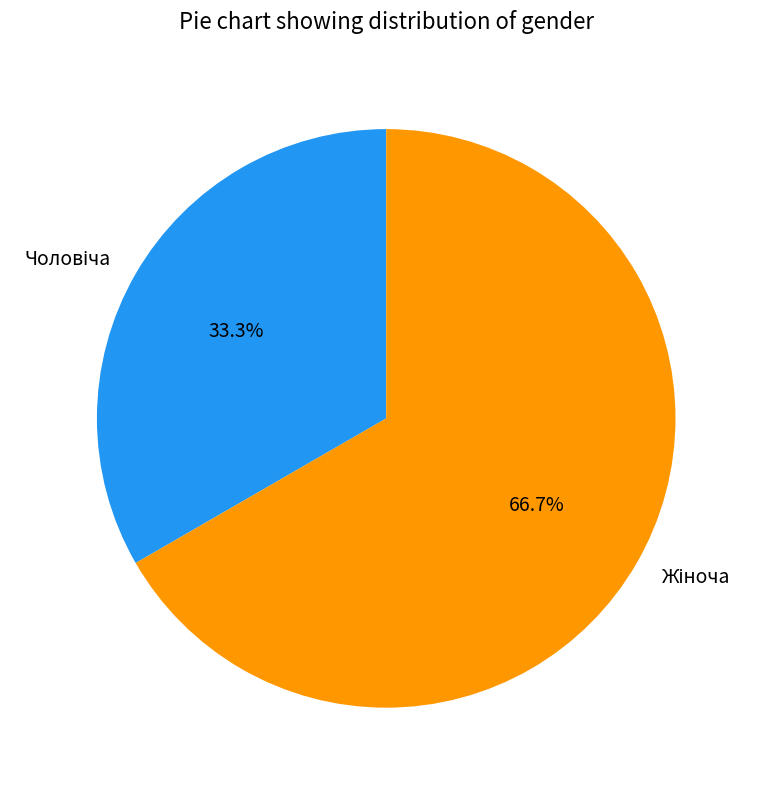

Is there a majority slice in this chart?

Yes